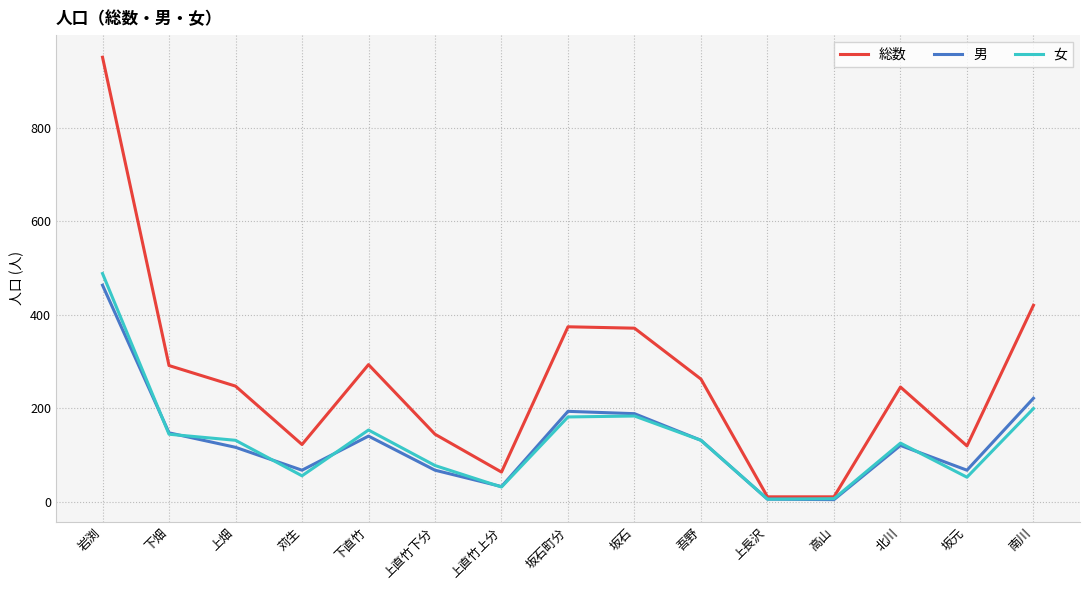

Rank the series by their maximum value, from lowest to highest.

男, 女, 総数